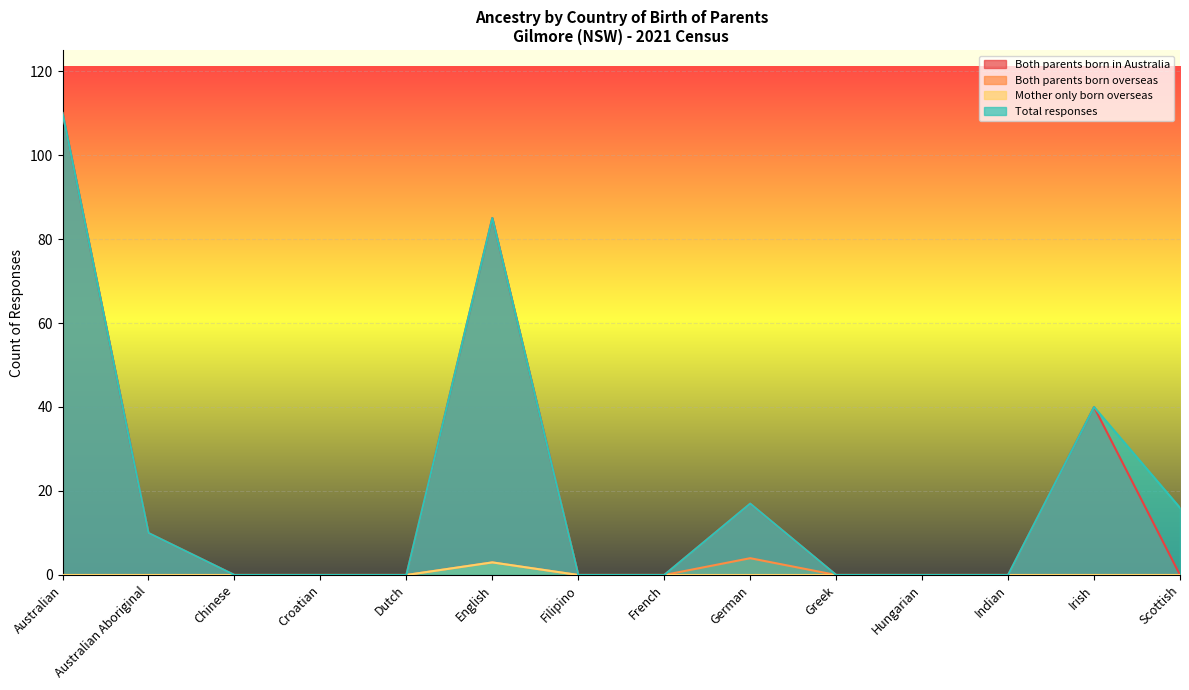

What is the difference between the maximum and minimum values in the Both parents born overseas series?

4